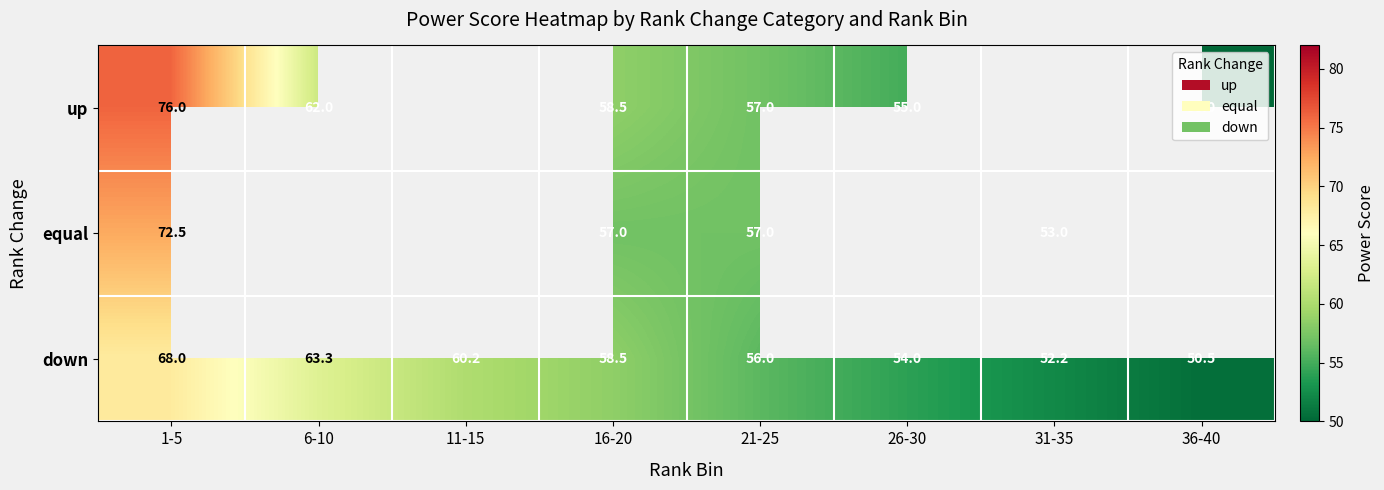

Count the number of categories in the chart.

8